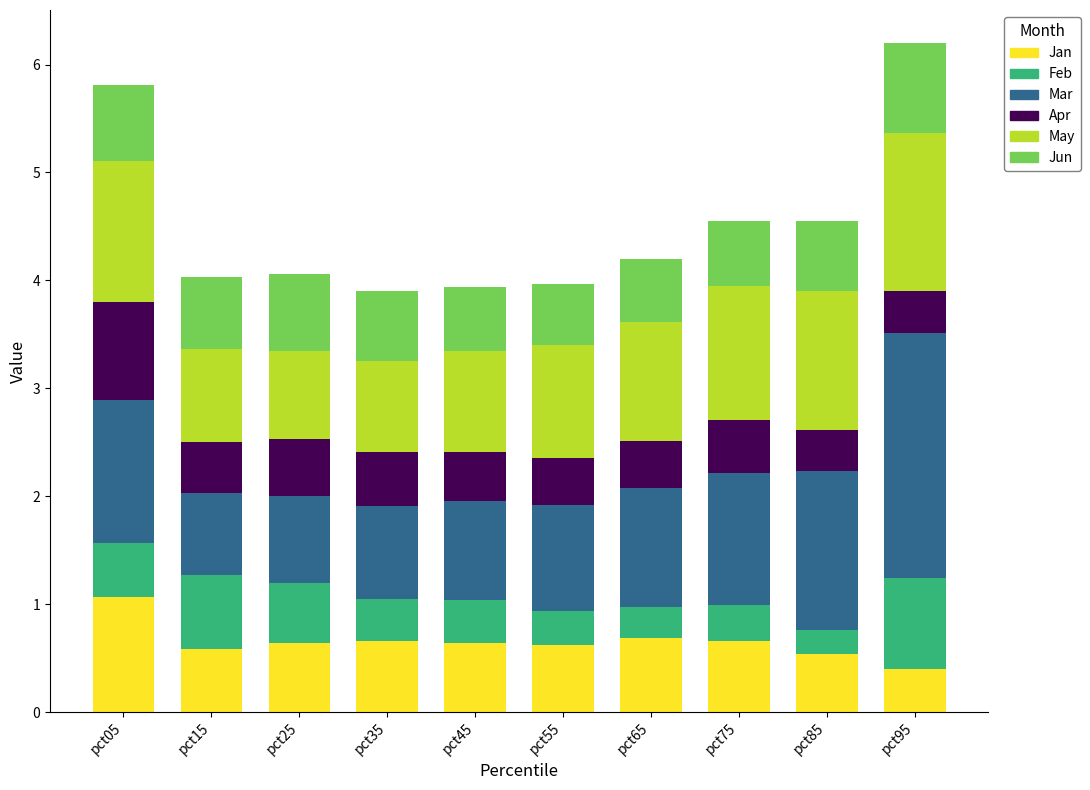

What is the difference between the second highest and minimum values in the Jan series?

0.3